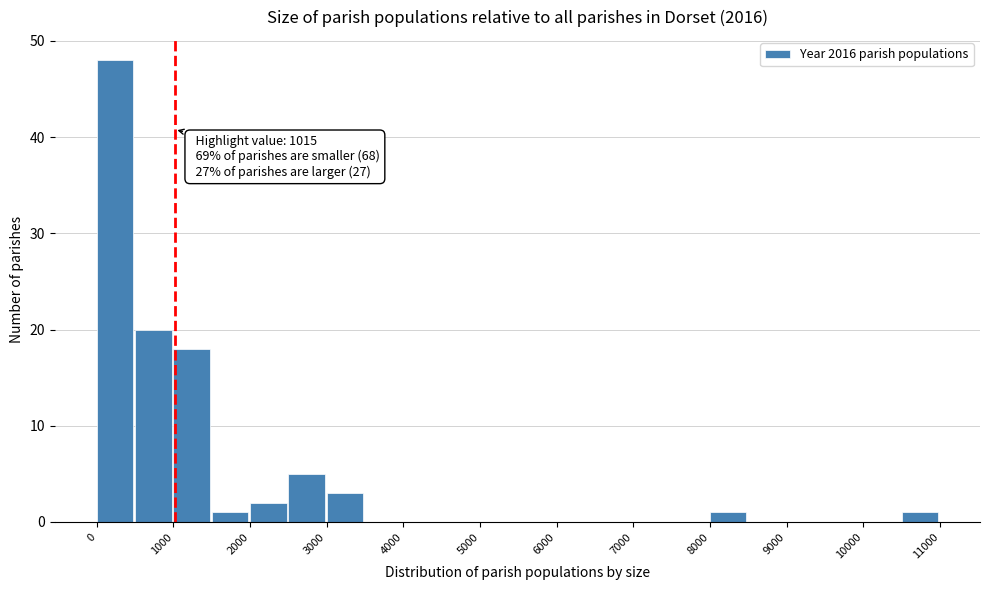

Over which range of the x-axis is the bar tallest?

0 to 500